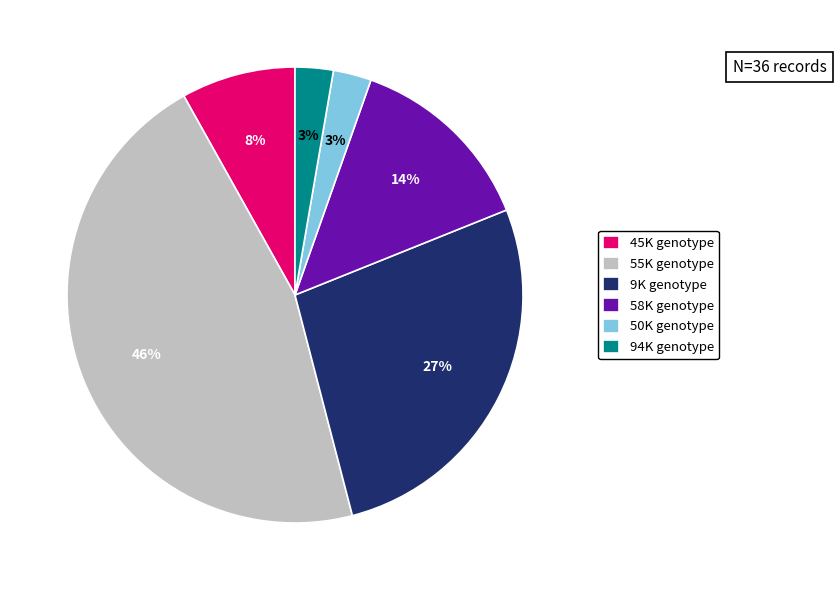

What percentage is the 94K genotype slice, to the nearest percent?

3%